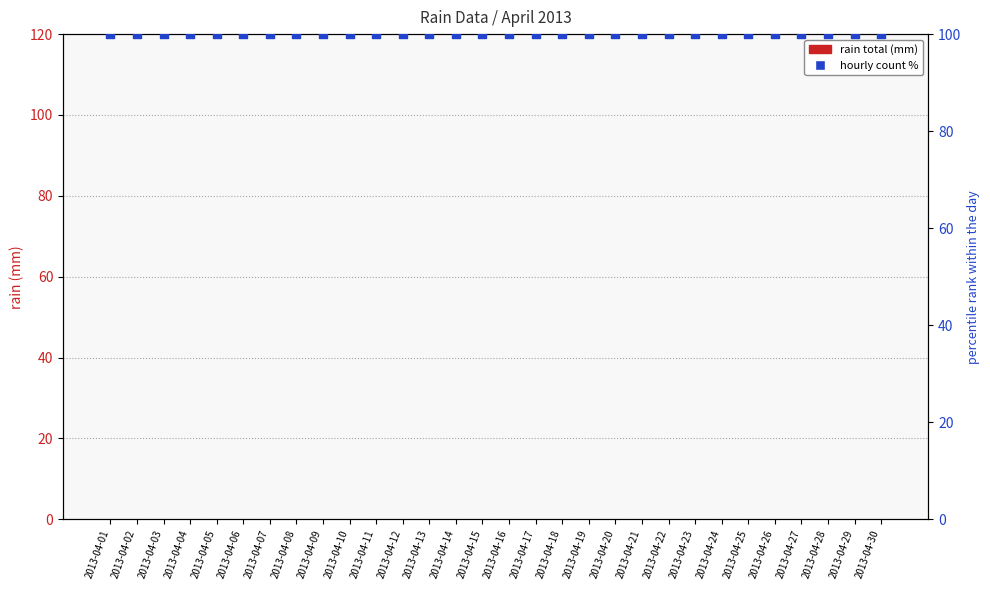

Which series contains the highest Y value?

hourly count %